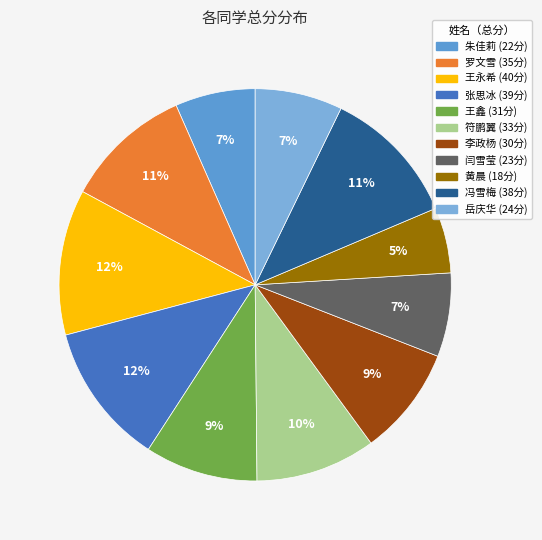

How many segments does this pie chart have?

11